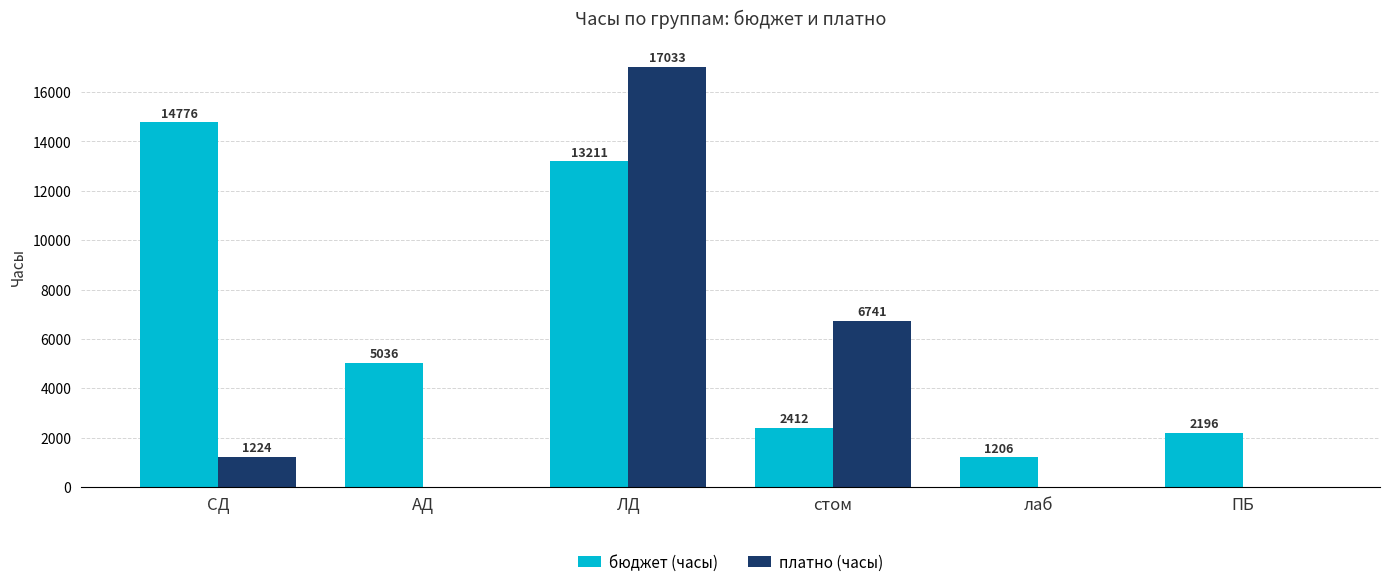

What are all the series names shown in the legend?

бюджет (часы), платно (часы)